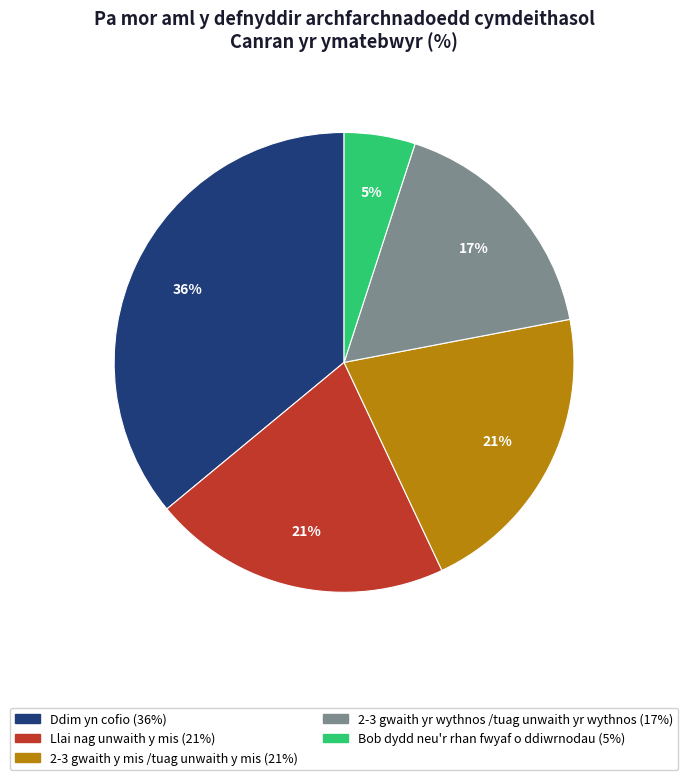

What is the ratio of the value at 2-3 gwaith y mis /tuag unwaith y mis to the value at Llai nag unwaith y mis?

1.0